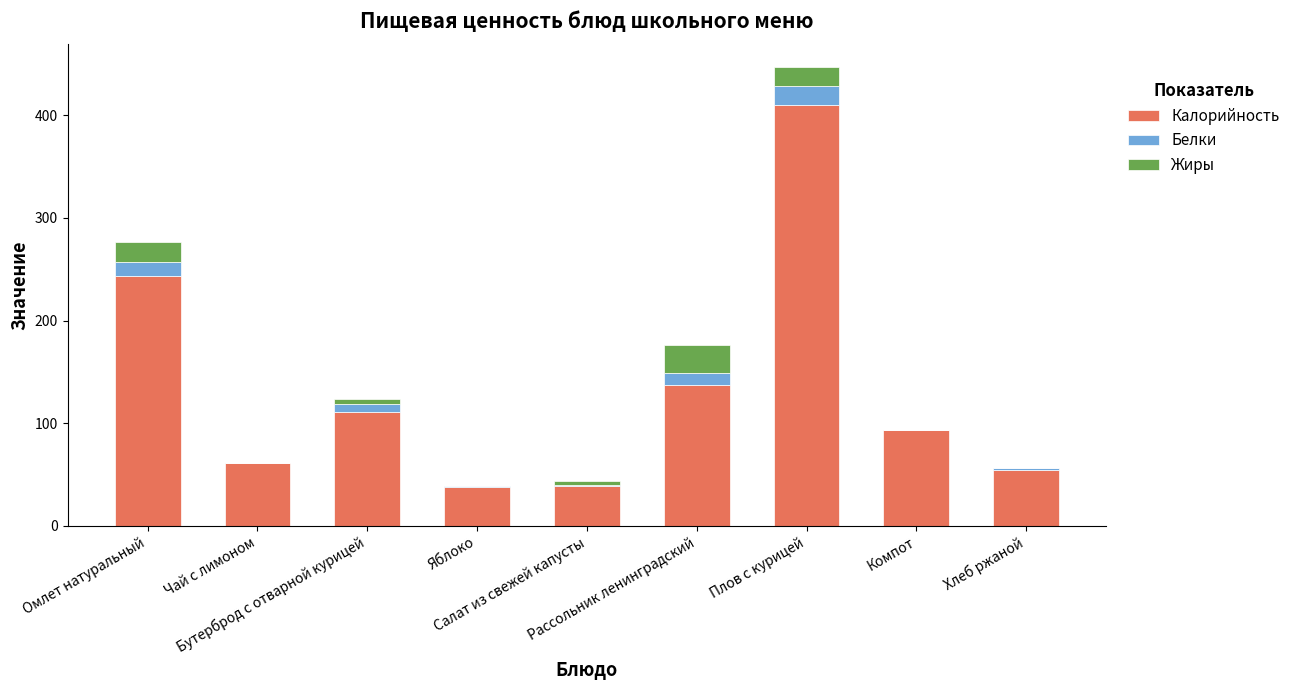

What is the total value across all series at Омлет натуральный?

276.8